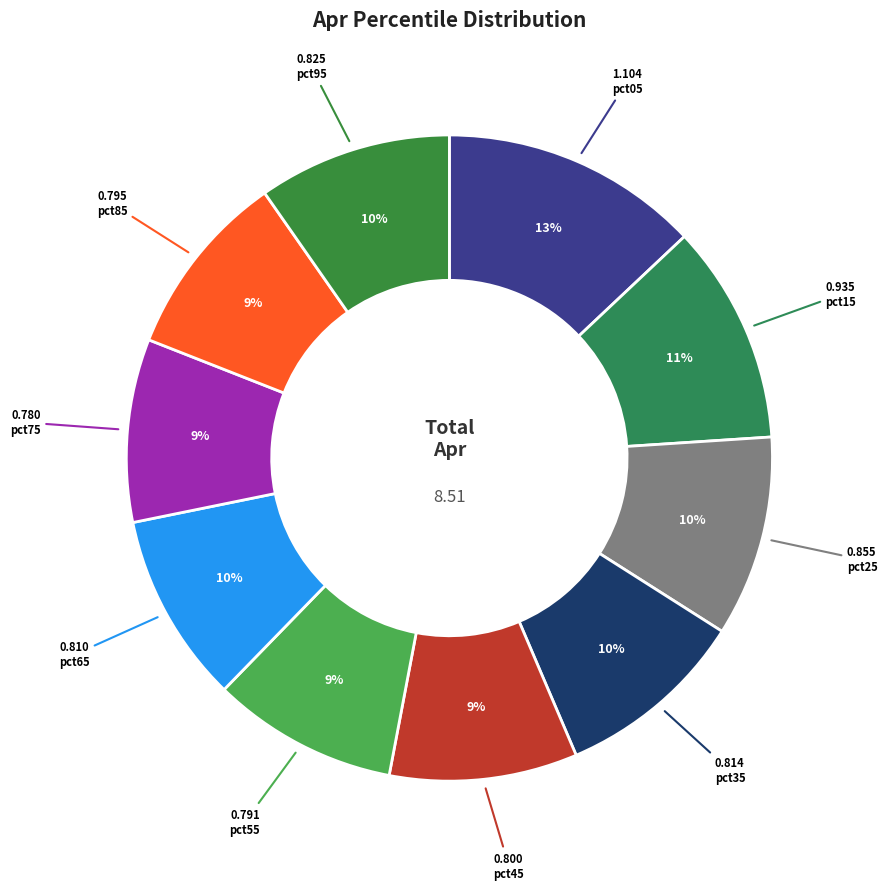

Count the number of slices in the pie.

10